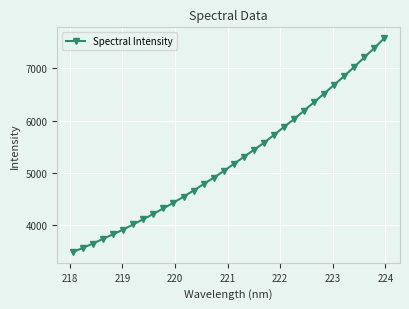

How many distinct data groups are displayed?

1